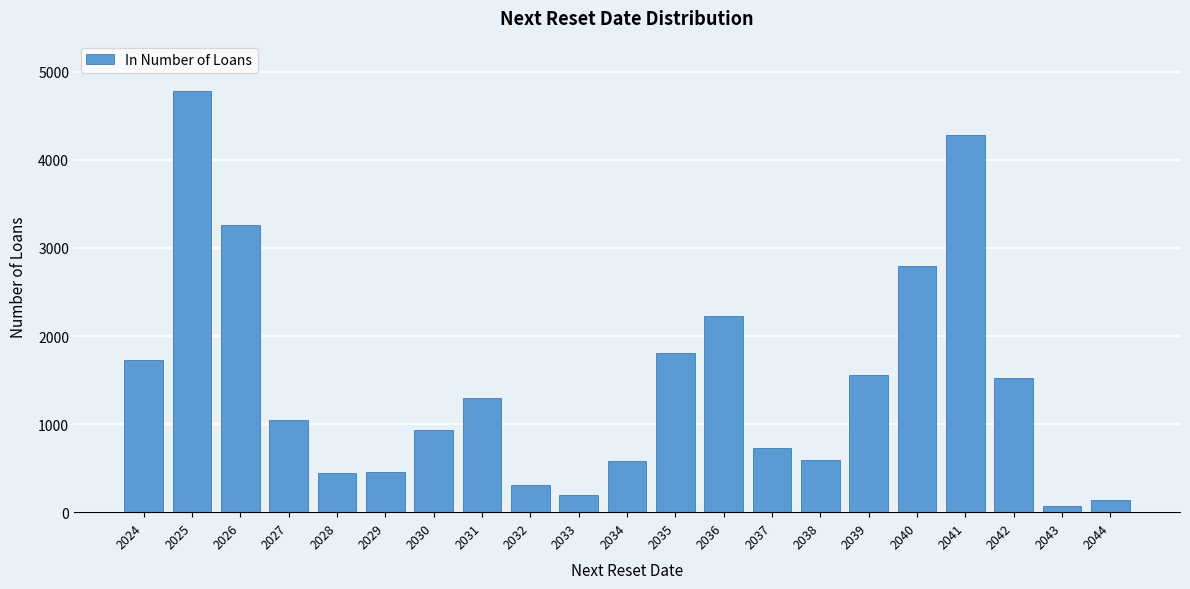

Which label corresponds to the largest value in the chart?

2025